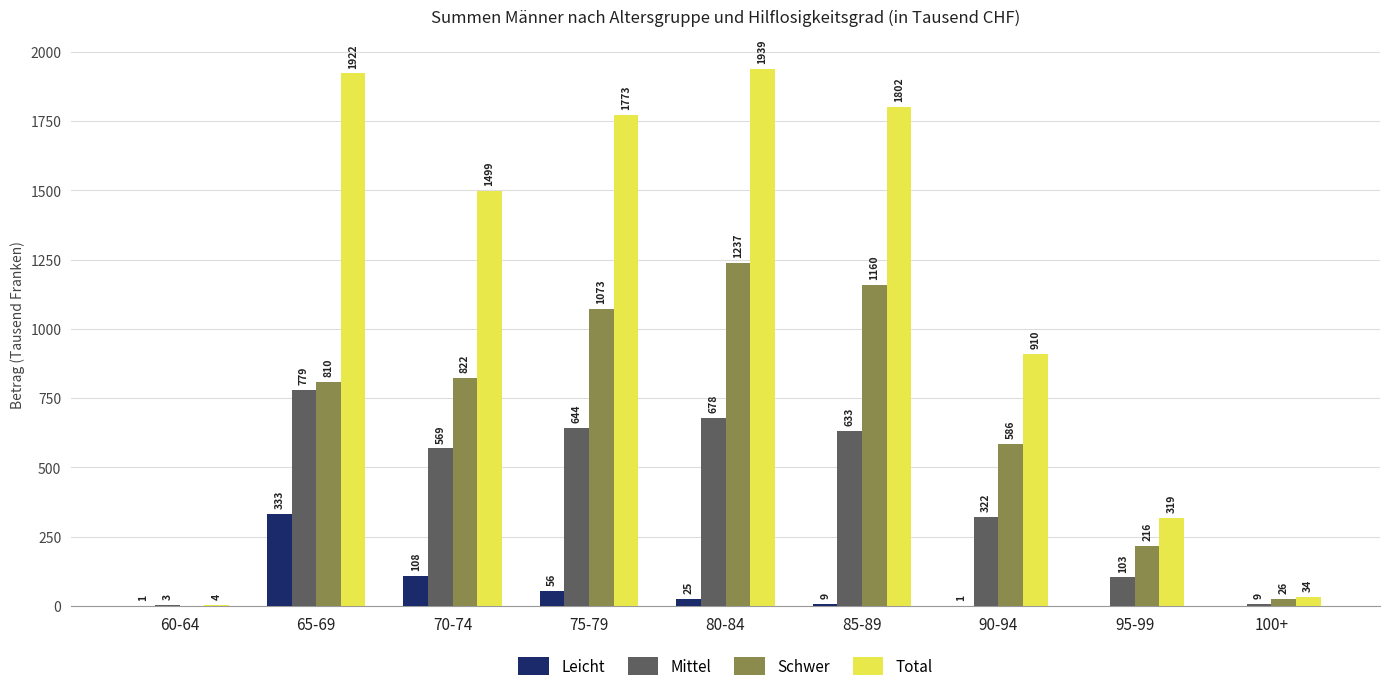

Between 60-64 and 75-79, which series saw the biggest shift?

Total